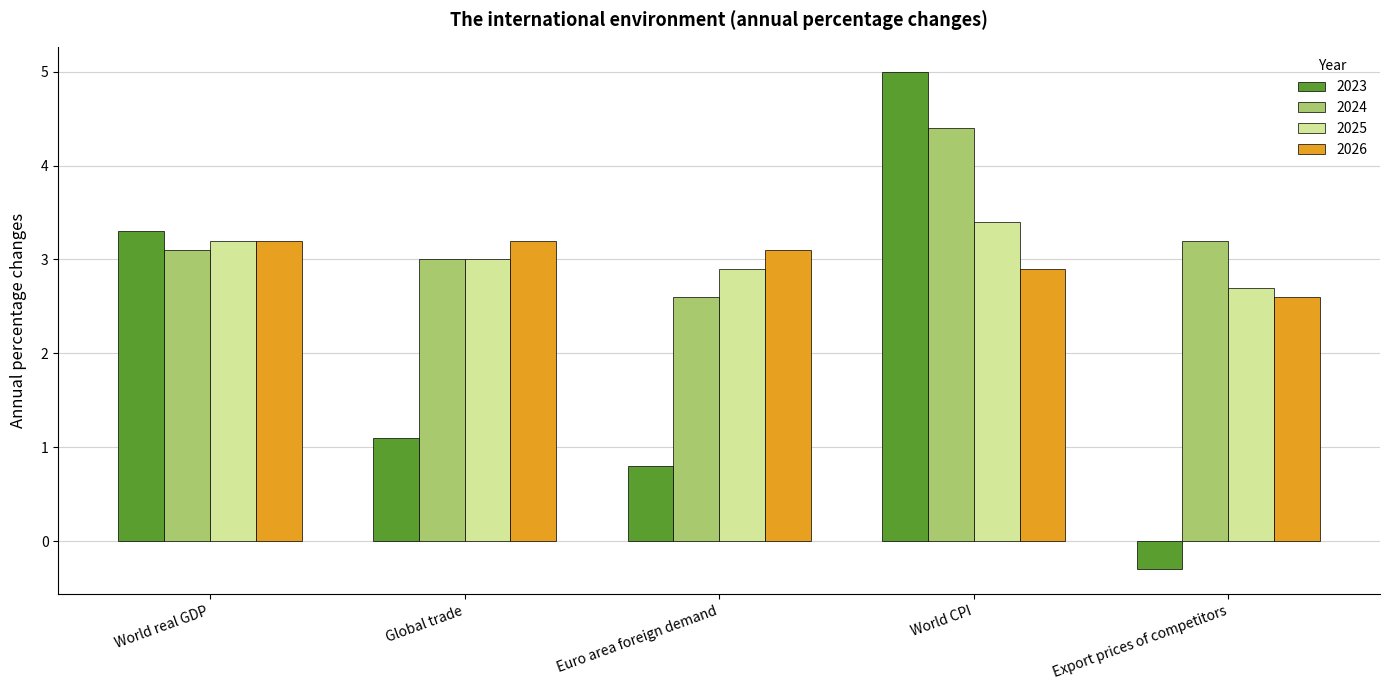

What are all the series names shown in the legend?

2023, 2024, 2025, 2026